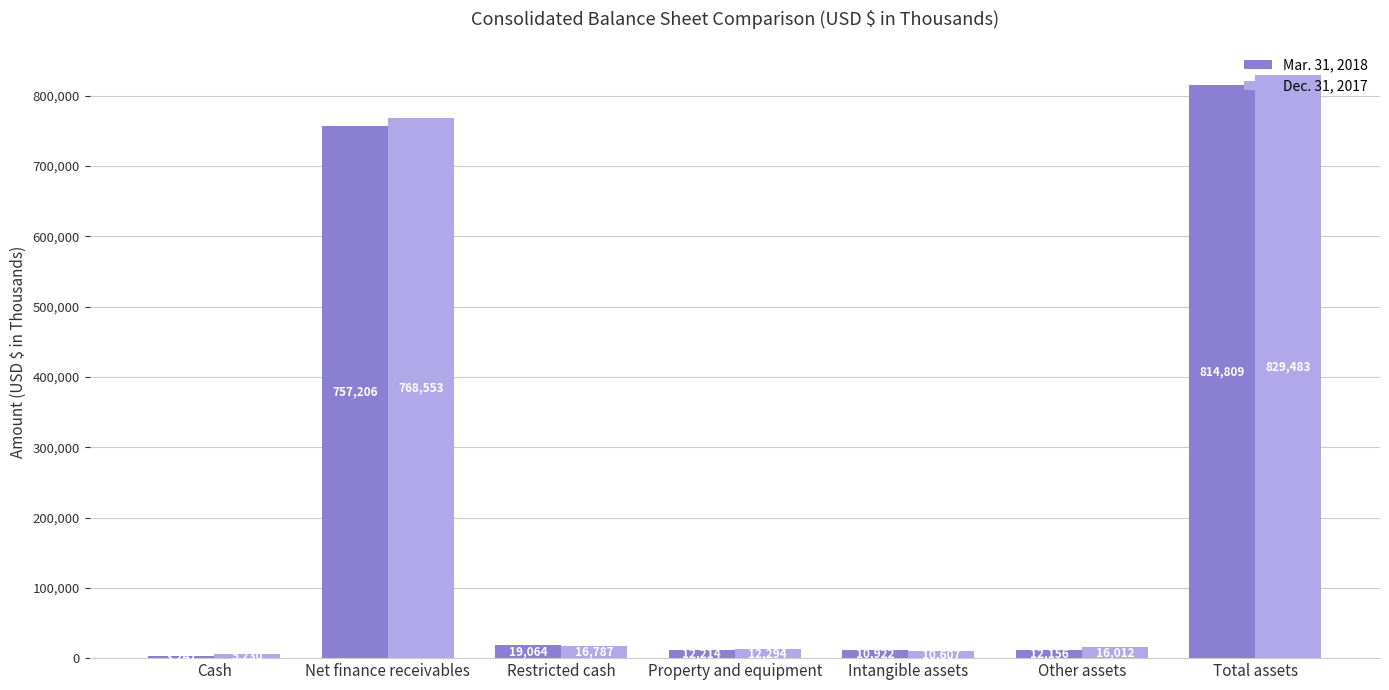

What is the greatest value displayed?

829483